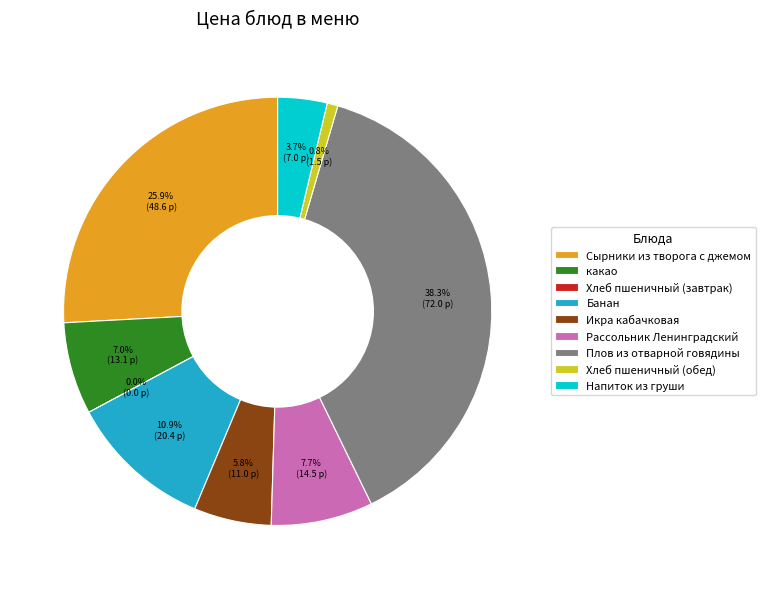

Count the number of slices in the pie.

9